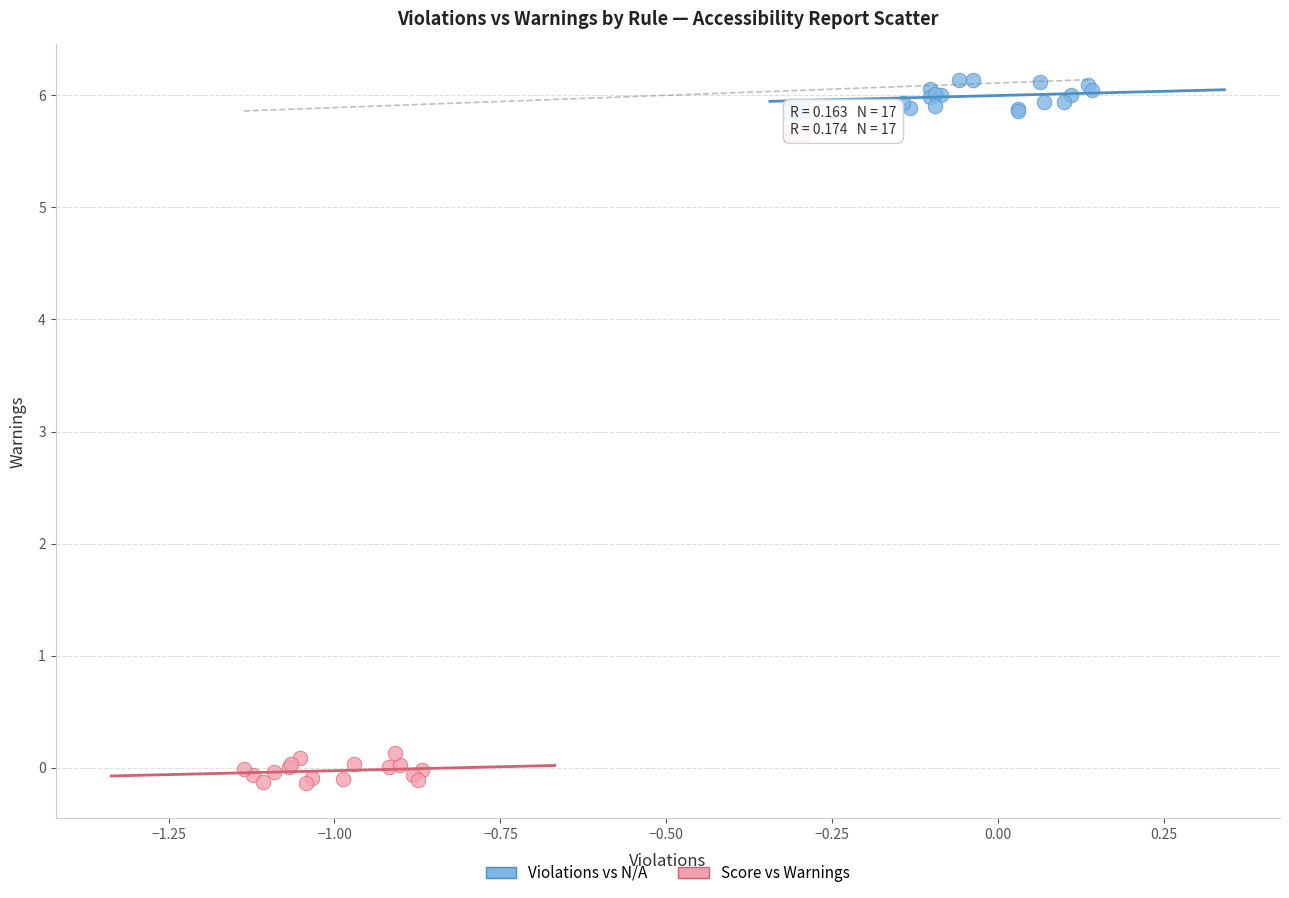

Which series reaches the maximum Y coordinate?

Violations vs N/A